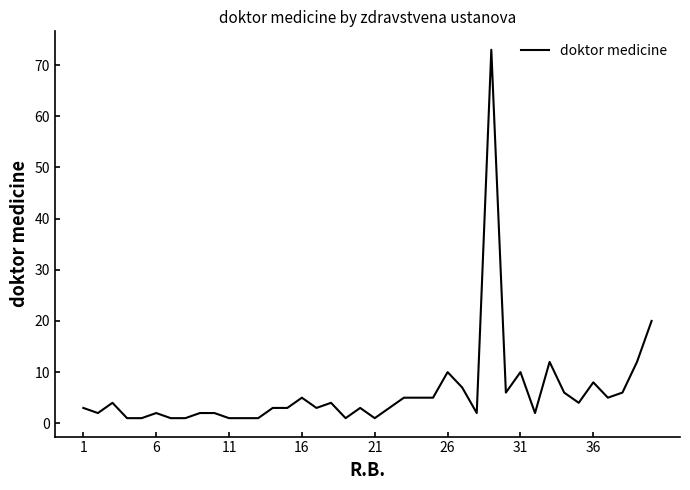

What is the difference between the maximum and minimum values?

72